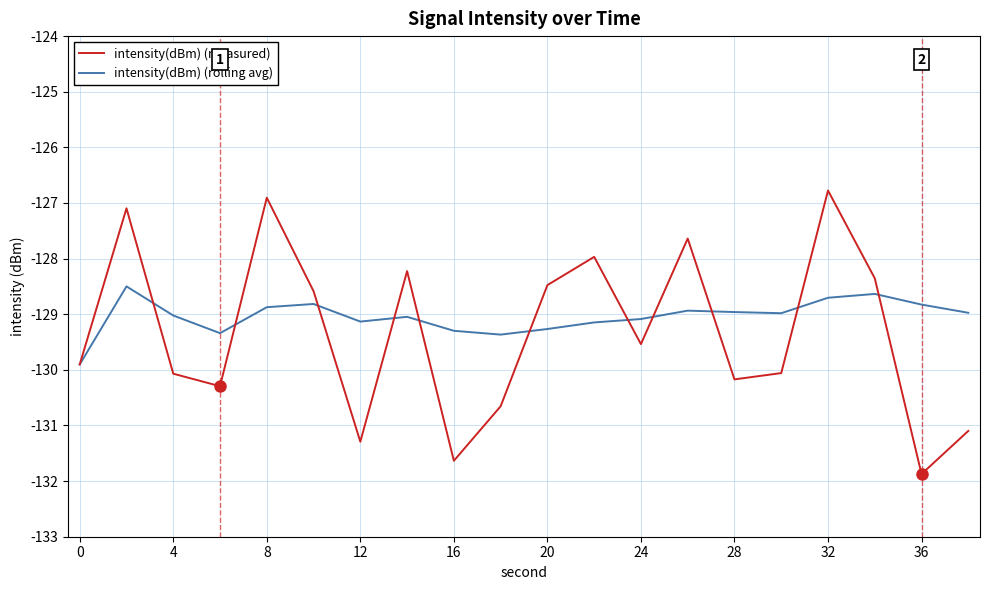

How many lines are shown in the chart?

2